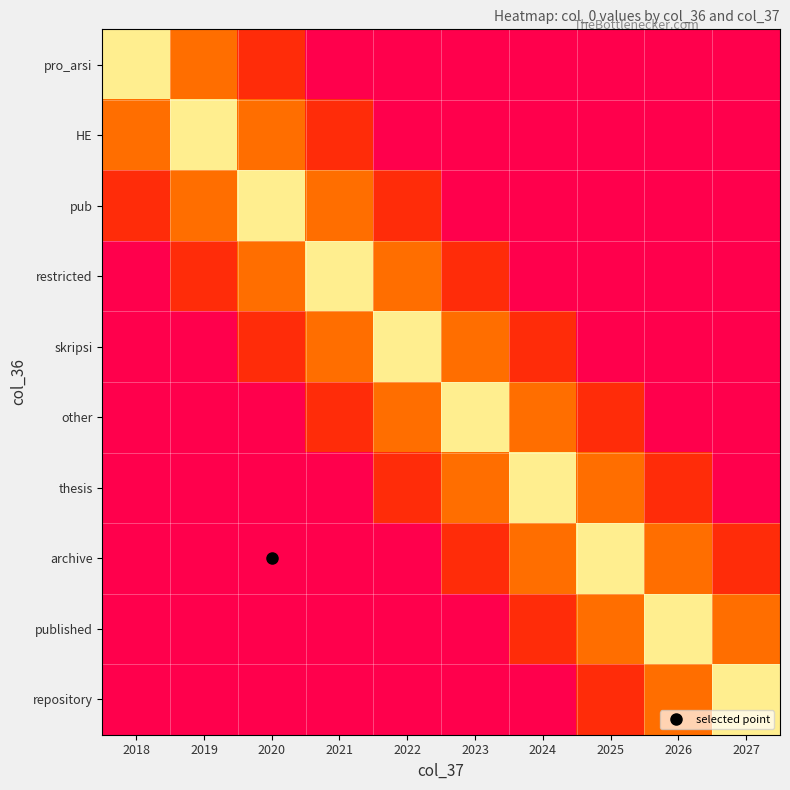

Reading right to left, list all the values displayed in this chart.

pro_arsi: 2027=1753	2026=1753	2025=1753	2024=1753	2023=1753	2022=1753	2021=1753	2020=1953	2019=2153	2018=2553
HE: 2027=1753	2026=1753	2025=1753	2024=1753	2023=1753	2022=1753	2021=1953	2020=2153	2019=2553	2018=2153
pub: 2027=1753	2026=1753	2025=1753	2024=1753	2023=1753	2022=1953	2021=2153	2020=2553	2019=2153	2018=1953
restricted: 2027=1753	2026=1753	2025=1753	2024=1753	2023=1953	2022=2153	2021=2553	2020=2153	2019=1953	2018=1753
skripsi: 2027=1753	2026=1753	2025=1753	2024=1953	2023=2153	2022=2553	2021=2153	2020=1953	2019=1753	2018=1753
other: 2027=1753	2026=1753	2025=1953	2024=2153	2023=2553	2022=2153	2021=1953	2020=1753	2019=1753	2018=1753
thesis: 2027=1753	2026=1953	2025=2153	2024=2553	2023=2153	2022=1953	2021=1753	2020=1753	2019=1753	2018=1753
archive: 2027=1953	2026=2153	2025=2553	2024=2153	2023=1953	2022=1753	2021=1753	2020=1753	2019=1753	2018=1753
published: 2027=2153	2026=2553	2025=2153	2024=1953	2023=1753	2022=1753	2021=1753	2020=1753	2019=1753	2018=1753
repository: 2027=2553	2026=2153	2025=1953	2024=1753	2023=1753	2022=1753	2021=1753	2020=1753	2019=1753	2018=1753